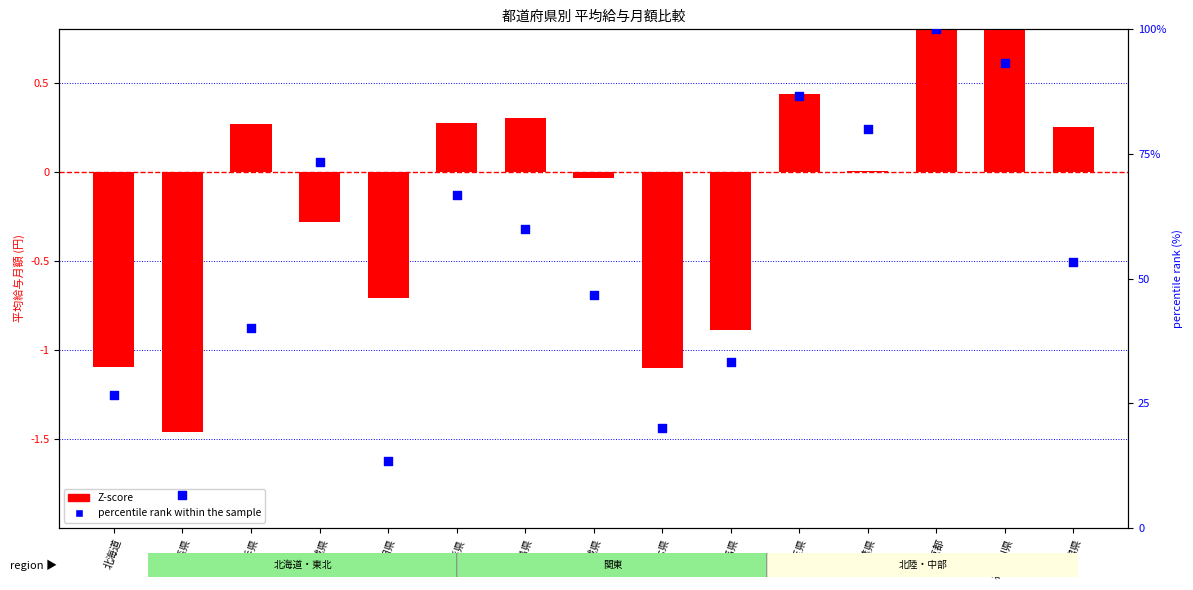

What are all the series names shown in the legend?

Z-score, percentile rank within the sample